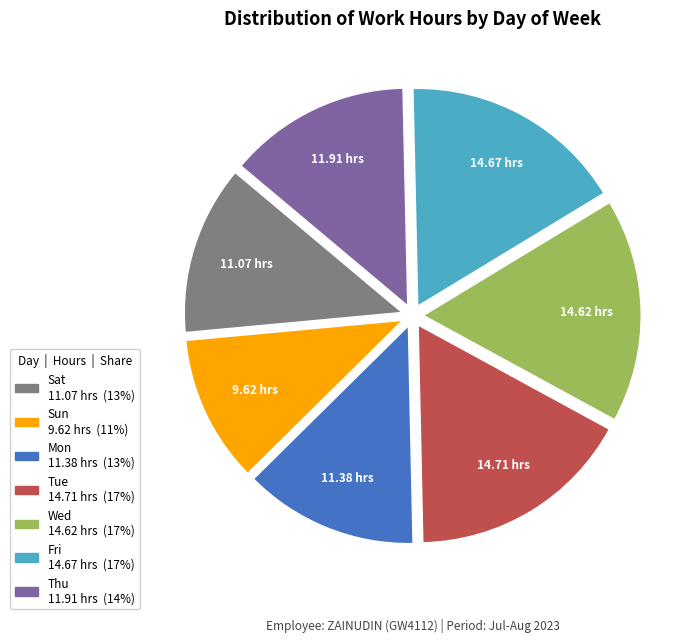

Do Wed and Sat together represent more than half of the pie?

No